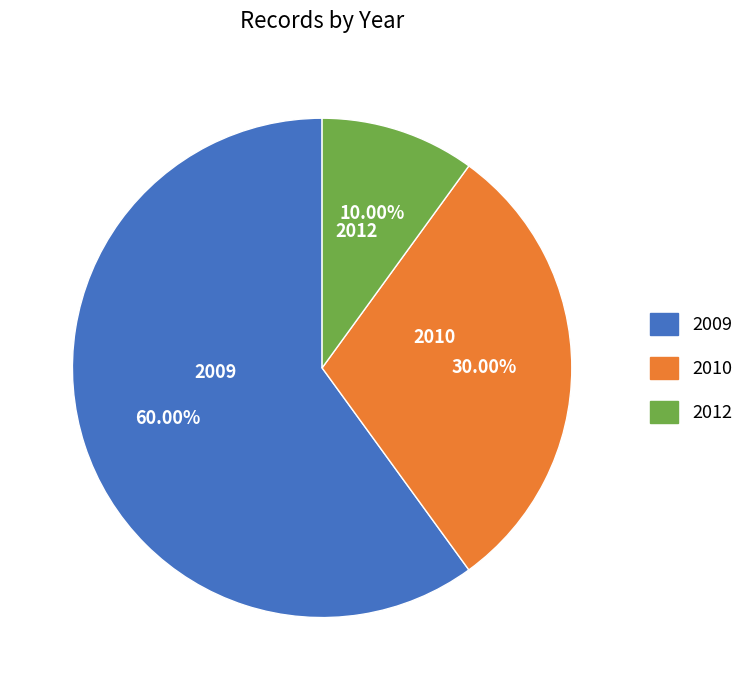

Rank the categories by value from lowest to highest.

2012, 2010, 2009